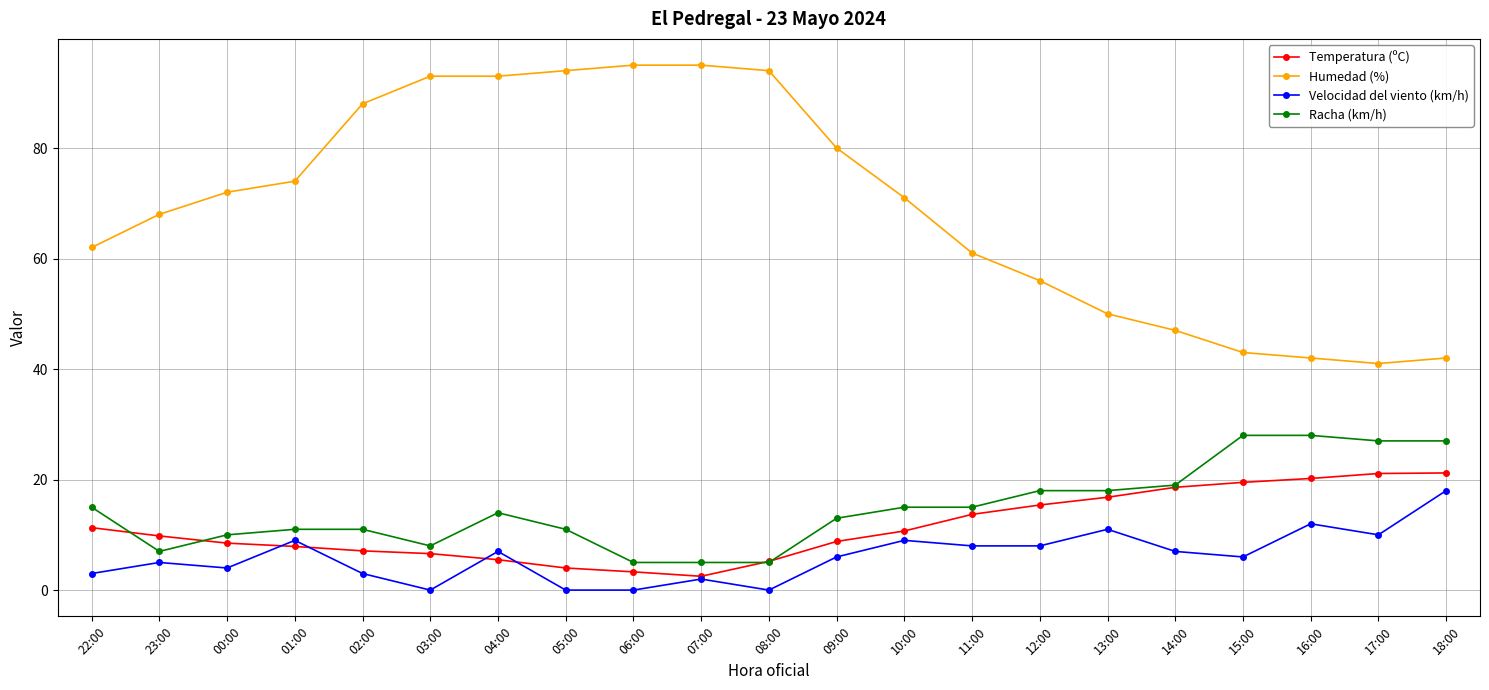

Where is Humedad (%) nearest to the value 68?

23:00